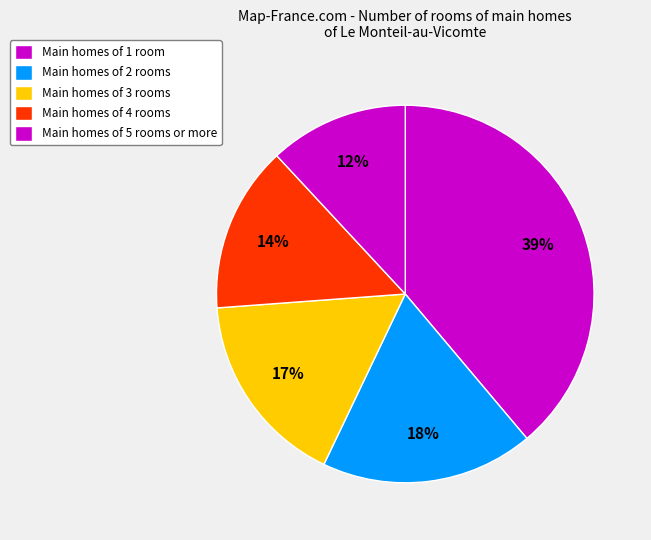

How many slices are in this pie chart?

5